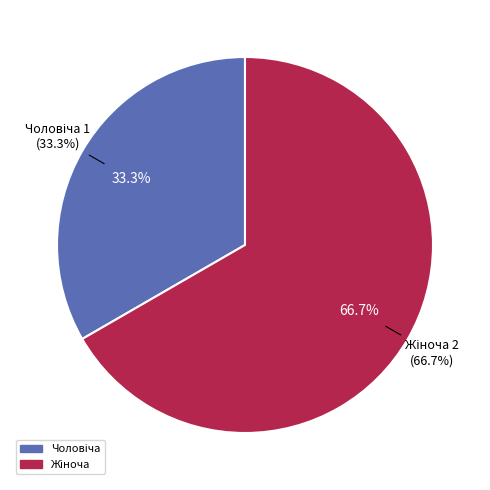

Combined, what portion of the pie is Чоловіча and Жіноча?

100.0%